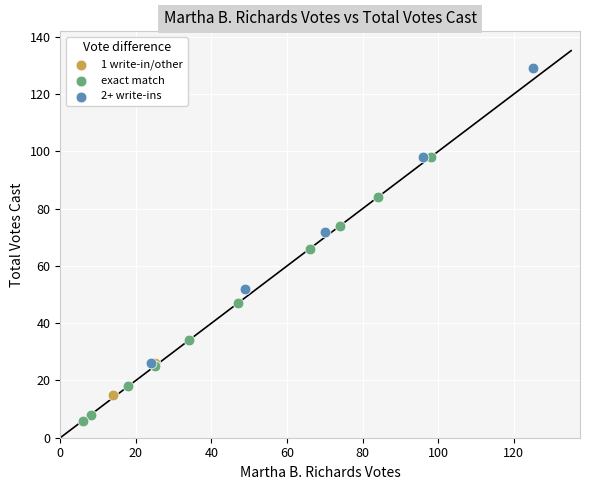

Which series contains the highest Y value?

2+ write-ins